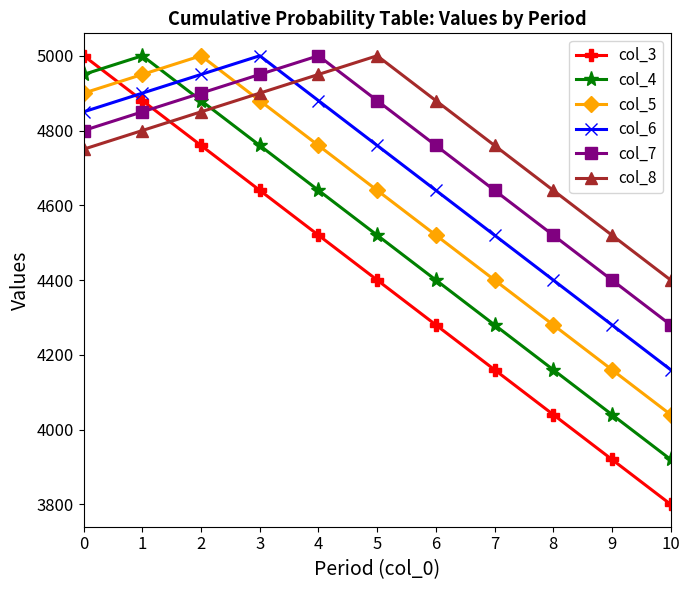

The value of col_6 at 5 is 1966. True or false?

False